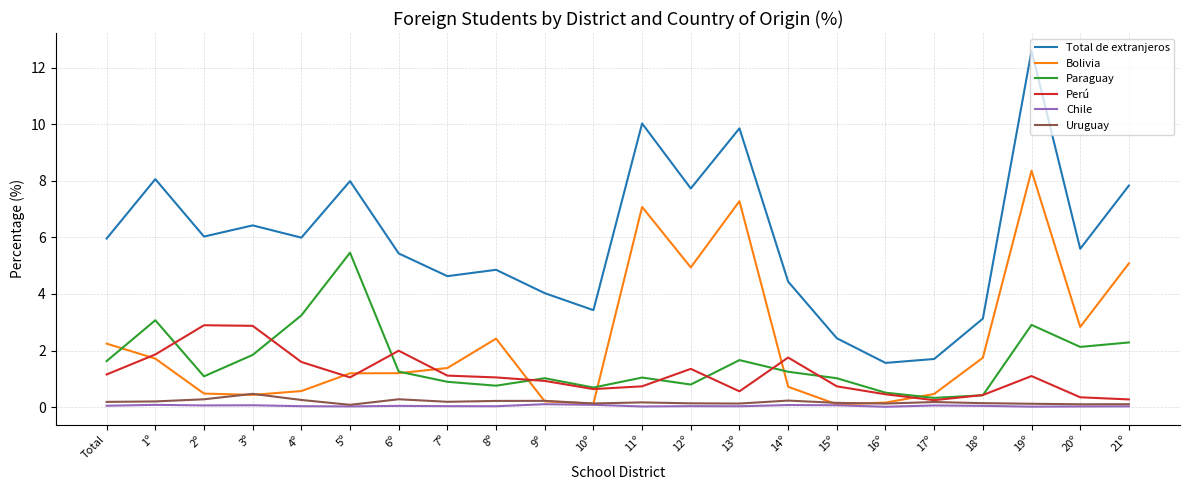

What is the difference between the Paraguay values at 11º and 3º?

0.8